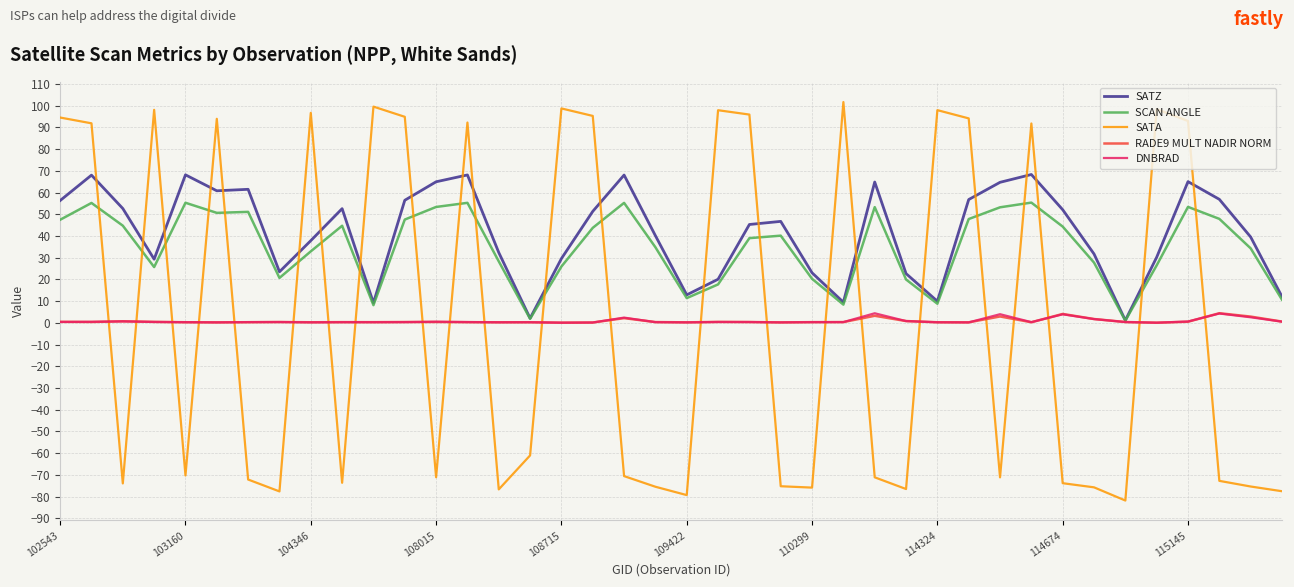

What is the maximum value shown in the chart?

101.6